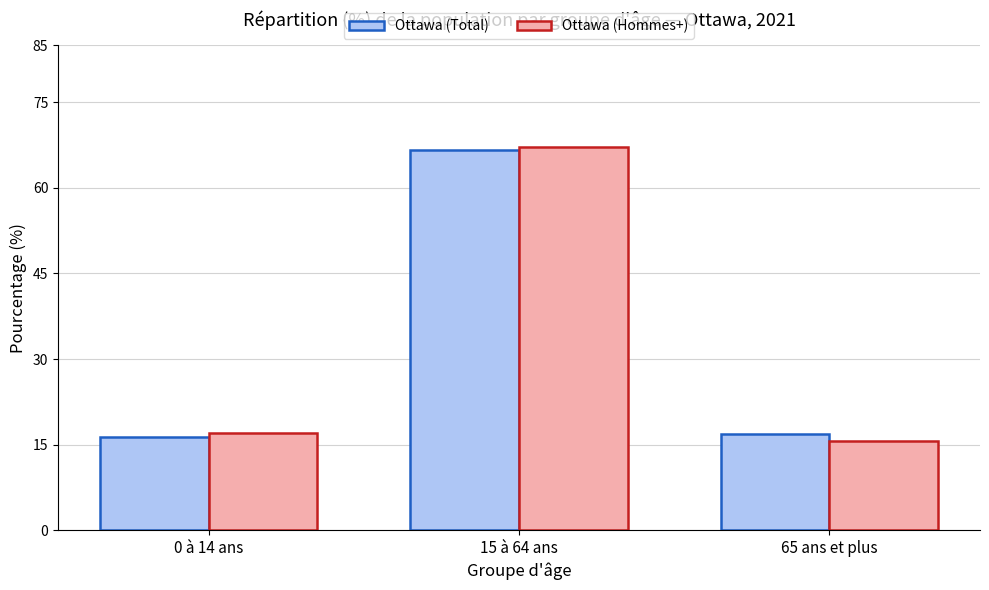

What is the sum of all Ottawa (Total) values?

100.0